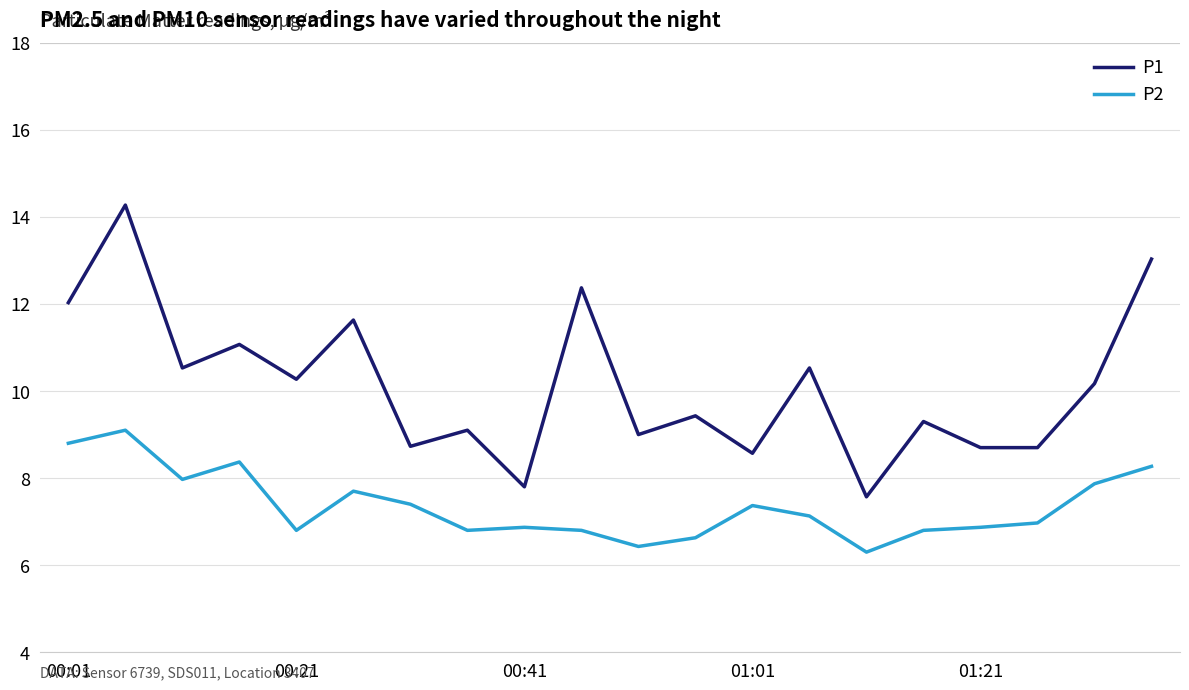

What is the greatest value displayed?

14.3